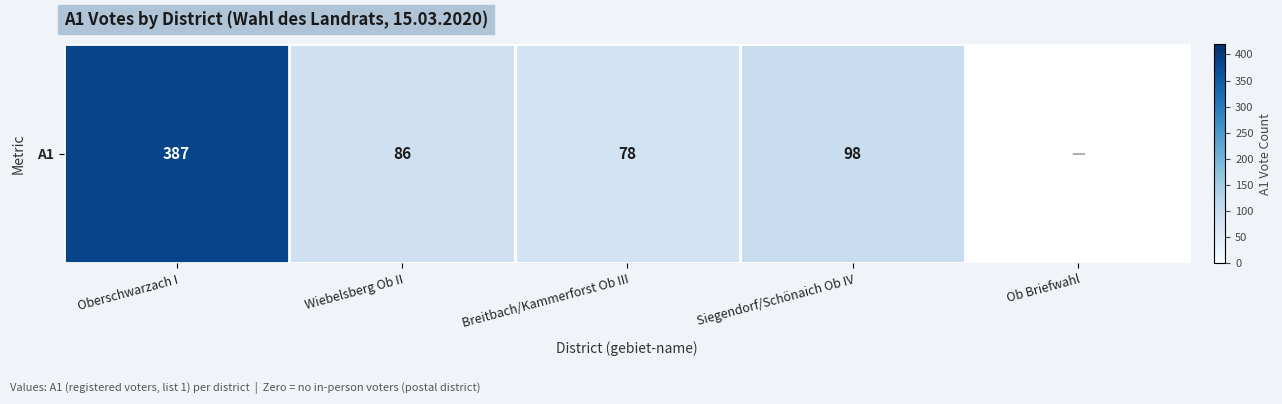

Reading right to left, transcribe all the data shown in this chart.

0	98	78	86	387